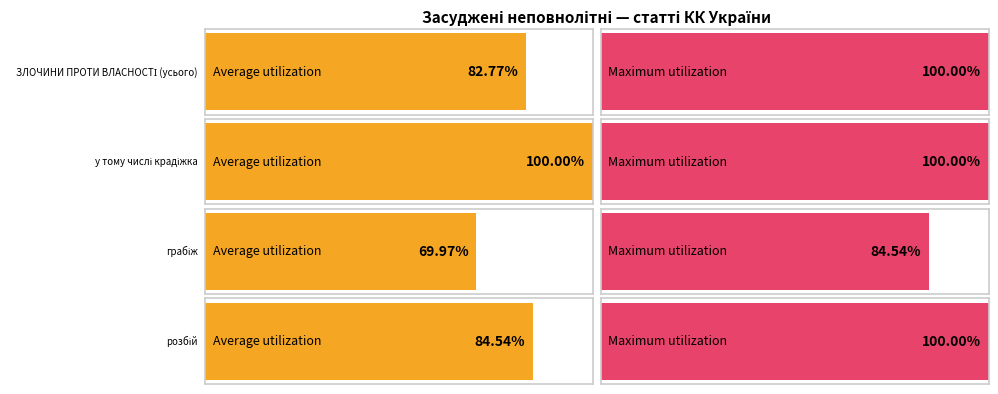

How many series are shown in this chart?

2